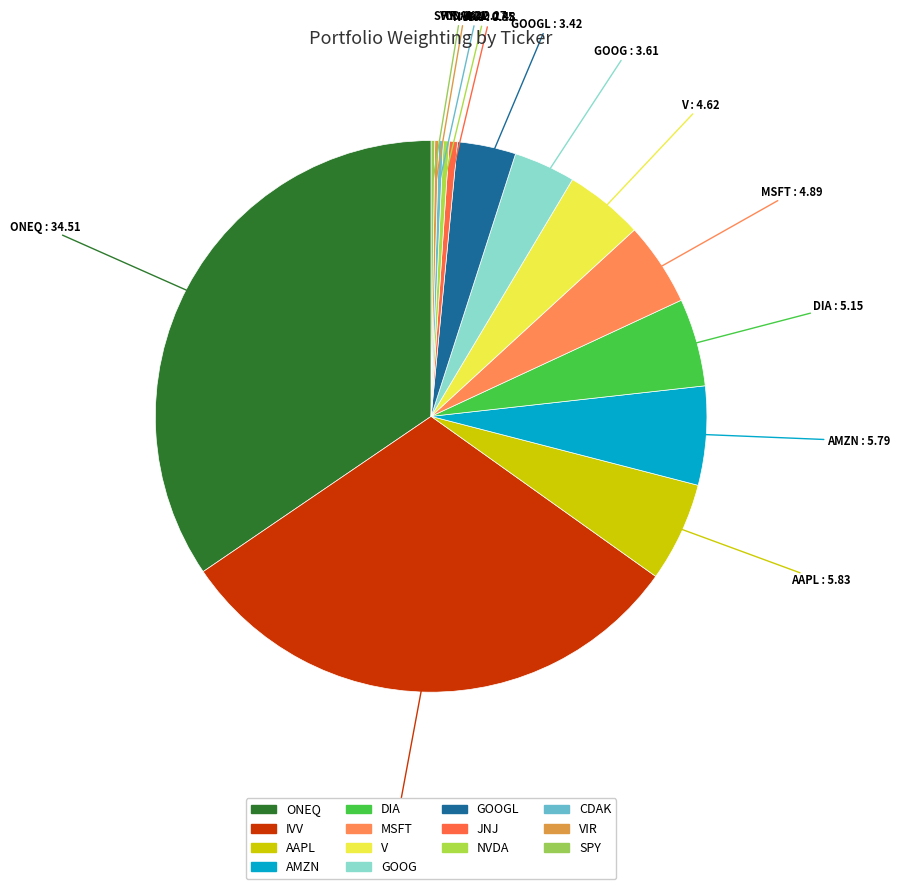

Count the number of slices in the pie.

14